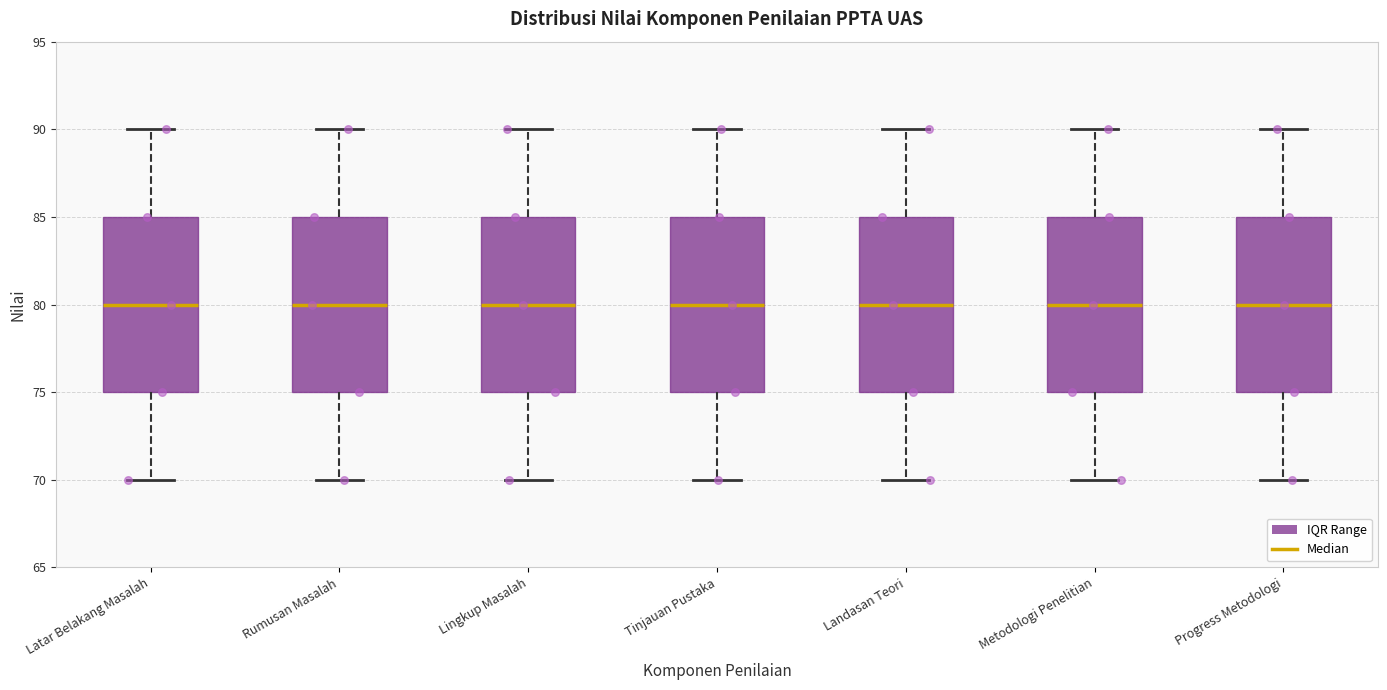

Reading left to right, read every box against the y-axis: the position of its median line, the range the box covers, and the ends of its whiskers. The values are not printed on the chart, so give them approximately, as read against the axis.

Latar Belakang Masalah: median 80, box 75 to 85, whiskers 70 to 90
Rumusan Masalah: median 80, box 75 to 85, whiskers 70 to 90
Lingkup Masalah: median 80, box 75 to 85, whiskers 70 to 90
Tinjauan Pustaka: median 80, box 75 to 85, whiskers 70 to 90
Landasan Teori: median 80, box 75 to 85, whiskers 70 to 90
Metodologi Penelitian: median 80, box 75 to 85, whiskers 70 to 90
Progress Metodologi: median 80, box 75 to 85, whiskers 70 to 90